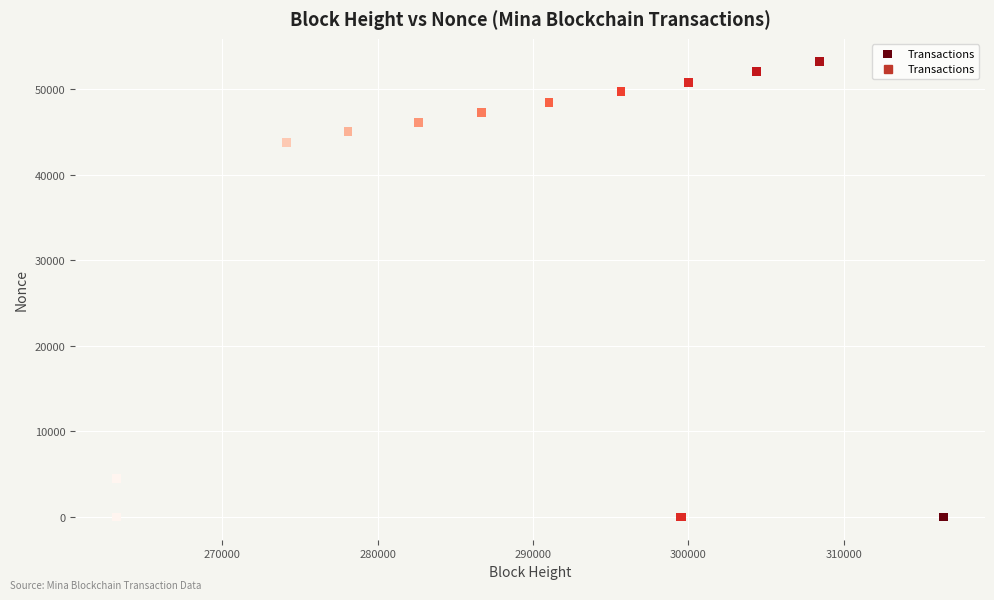

What Y value in the scatter plot is closest to 26597?

43778